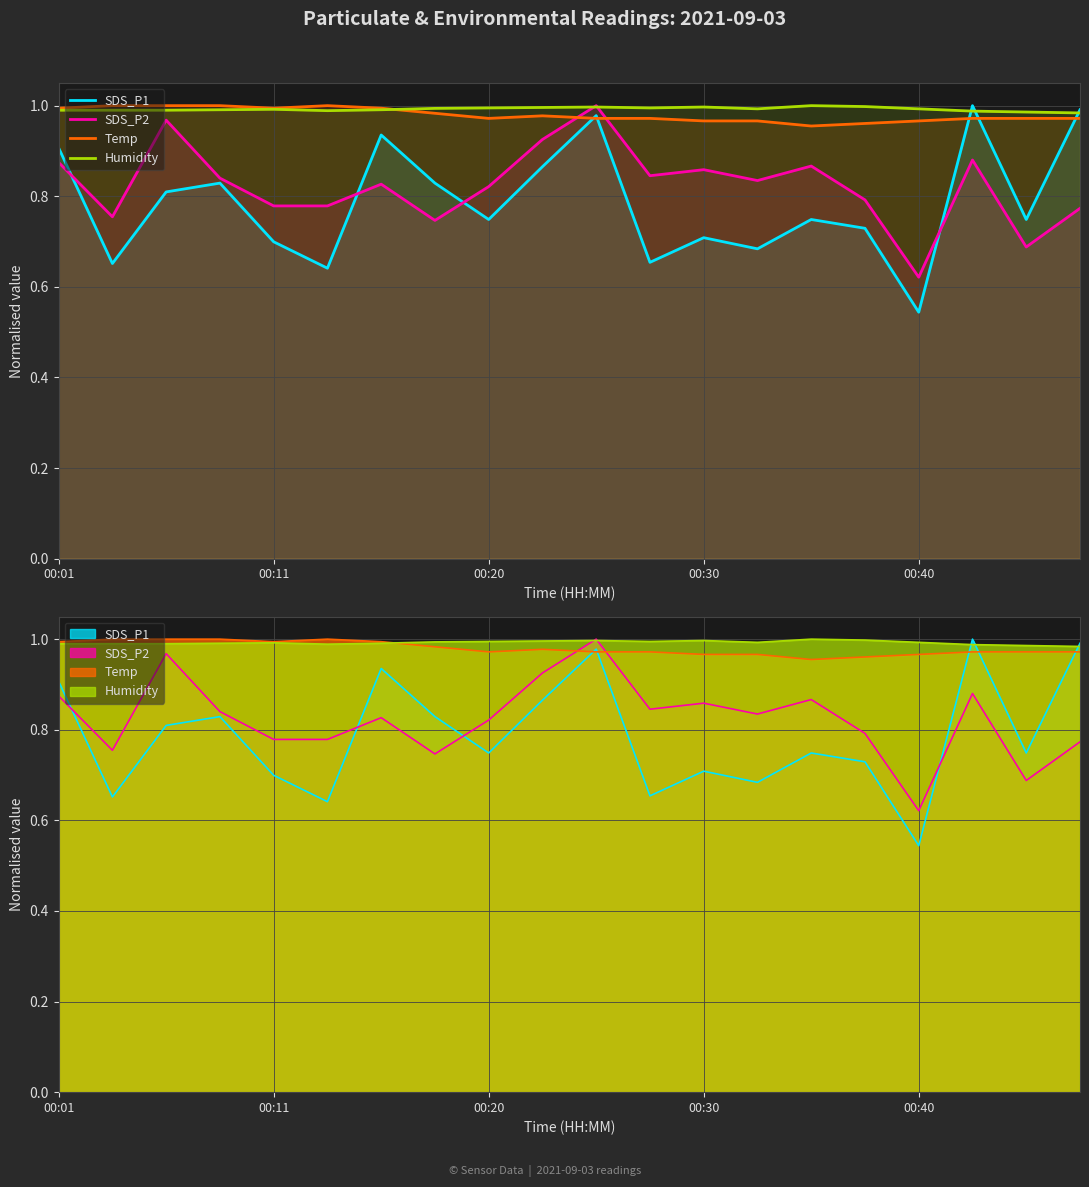

Reading left to right, transcribe all the data shown in this chart.

SDS_P1: 0.9	0.7	0.8	0.8	0.7	0.6	0.9	0.8	0.7	0.9	1.0	0.7	0.7	0.7	0.7	0.7	0.5	1.0	0.7	1.0
SDS_P2: 0.9	0.8	1.0	0.8	0.8	0.8	0.8	0.7	0.8	0.9	1.0	0.8	0.9	0.8	0.9	0.8	0.6	0.9	0.7	0.8
Temp: 1.0	1.0	1.0	1.0	1.0	1.0	1.0	1.0	1.0	1.0	1.0	1.0	1.0	1.0	1.0	1.0	1.0	1.0	1.0	1.0
Humidity: 1.0	1.0	1.0	1.0	1.0	1.0	1.0	1.0	1.0	1.0	1.0	1.0	1.0	1.0	1.0	1.0	1.0	1.0	1.0	1.0